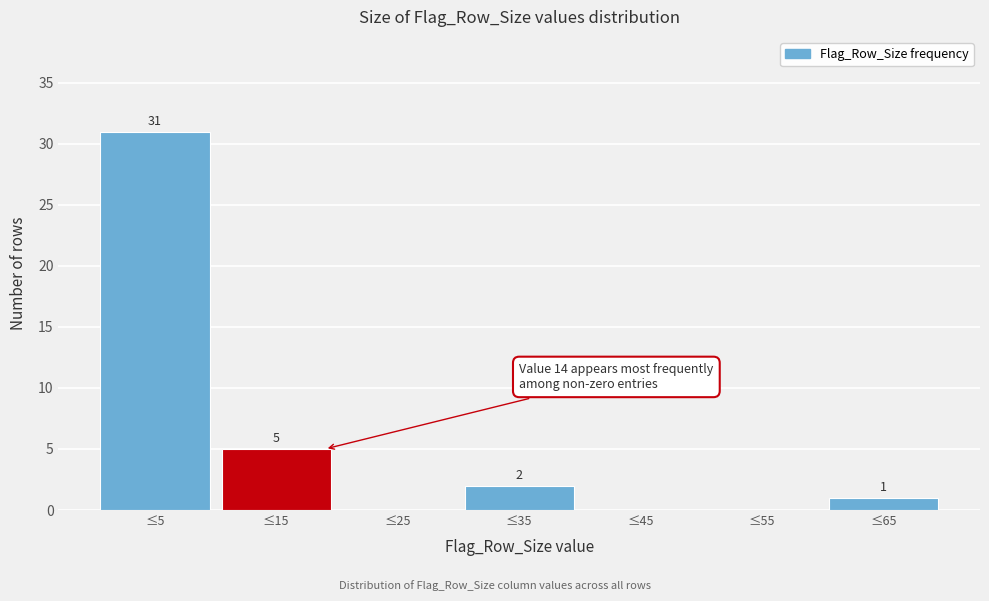

Reading left to right, transcribe all the data shown in this chart.

≤5=31	≤15=5	≤25=0	≤35=2	≤45=0	≤55=0	≤65=1